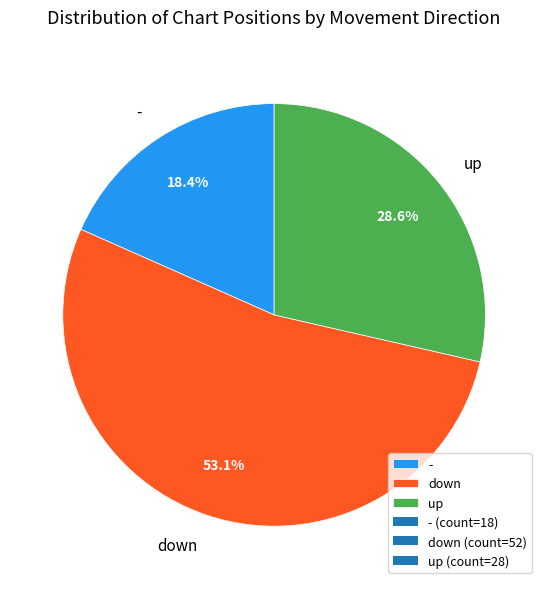

Which has a higher value, down or -?

down